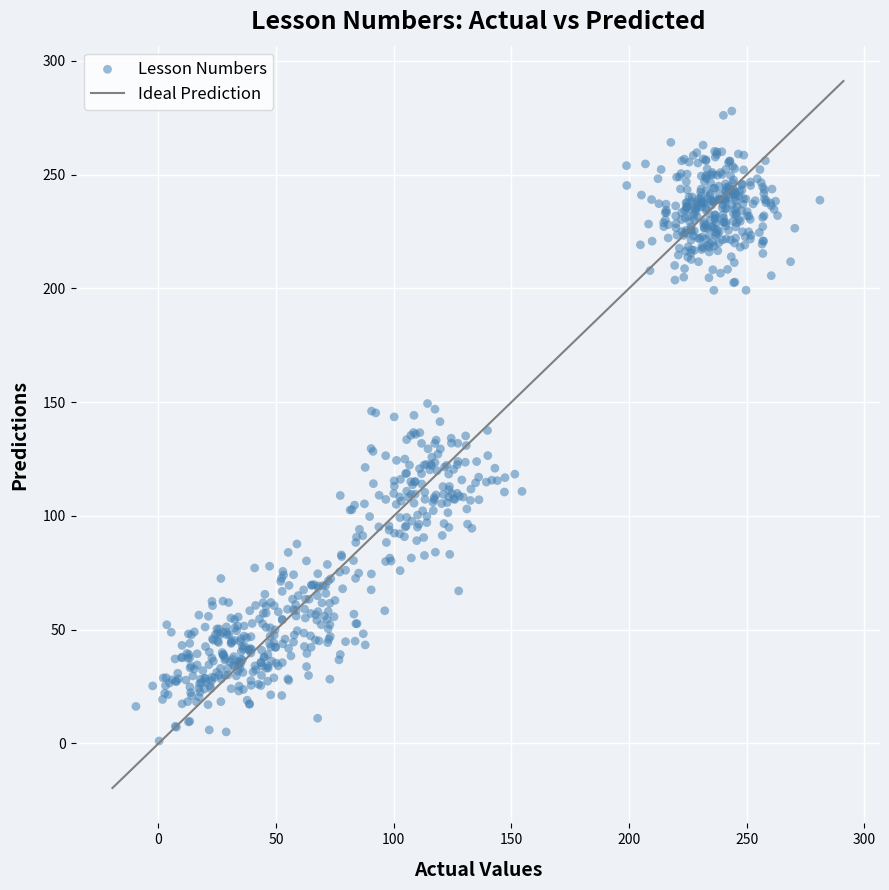

What is the range of X values (max minus min)?

290.7